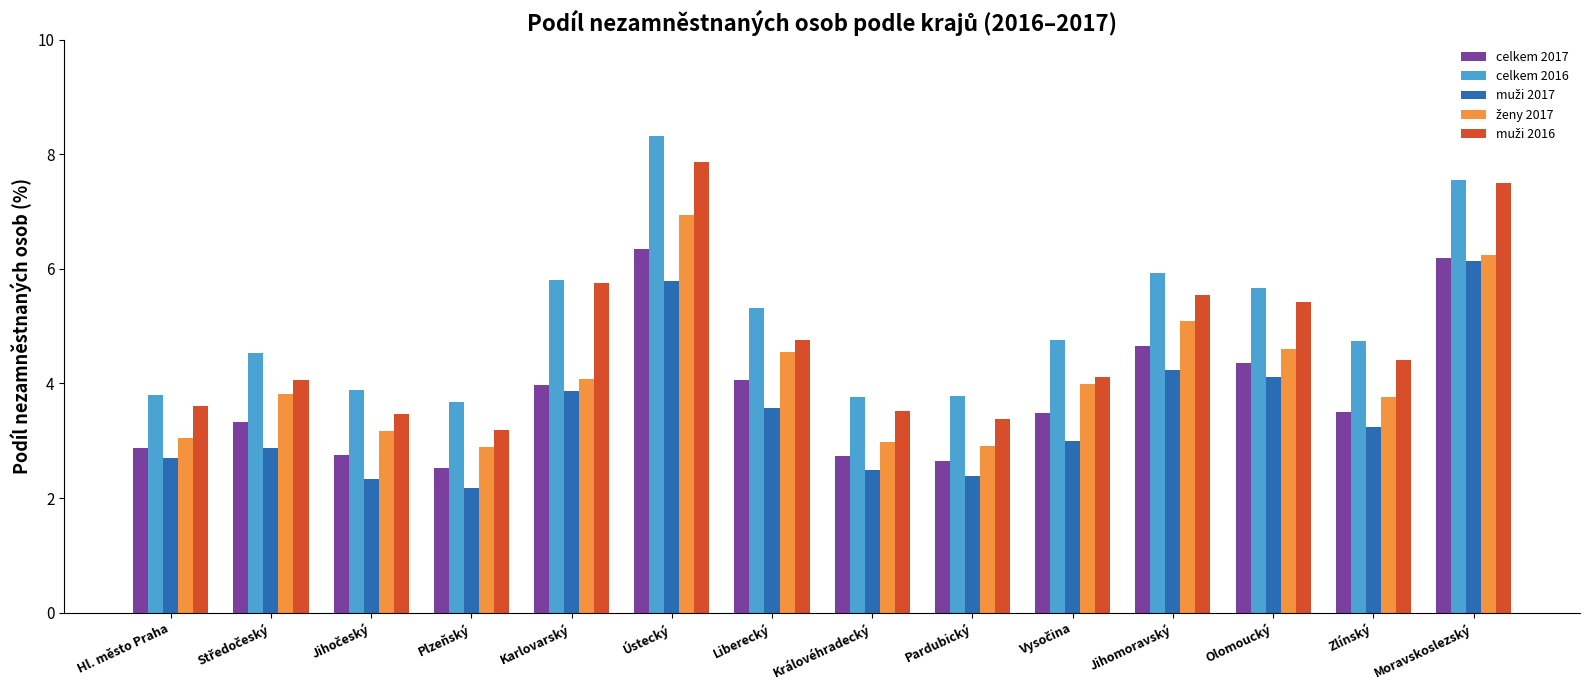

The celkem 2017 series shows 2.6 at Pardubický. True or false?

True